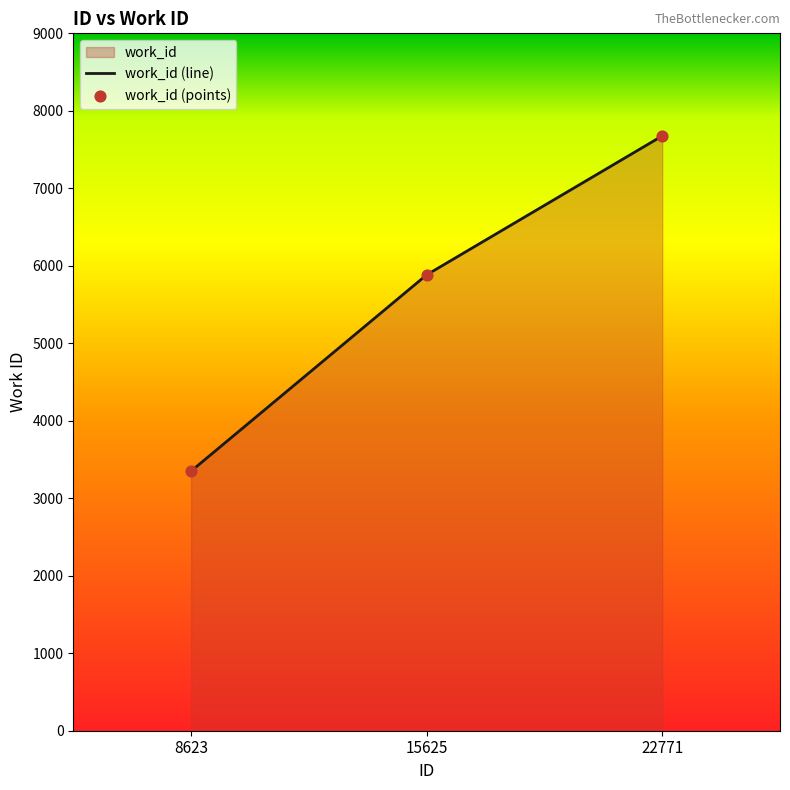

Which series contains the highest Y value?

work_id (line)